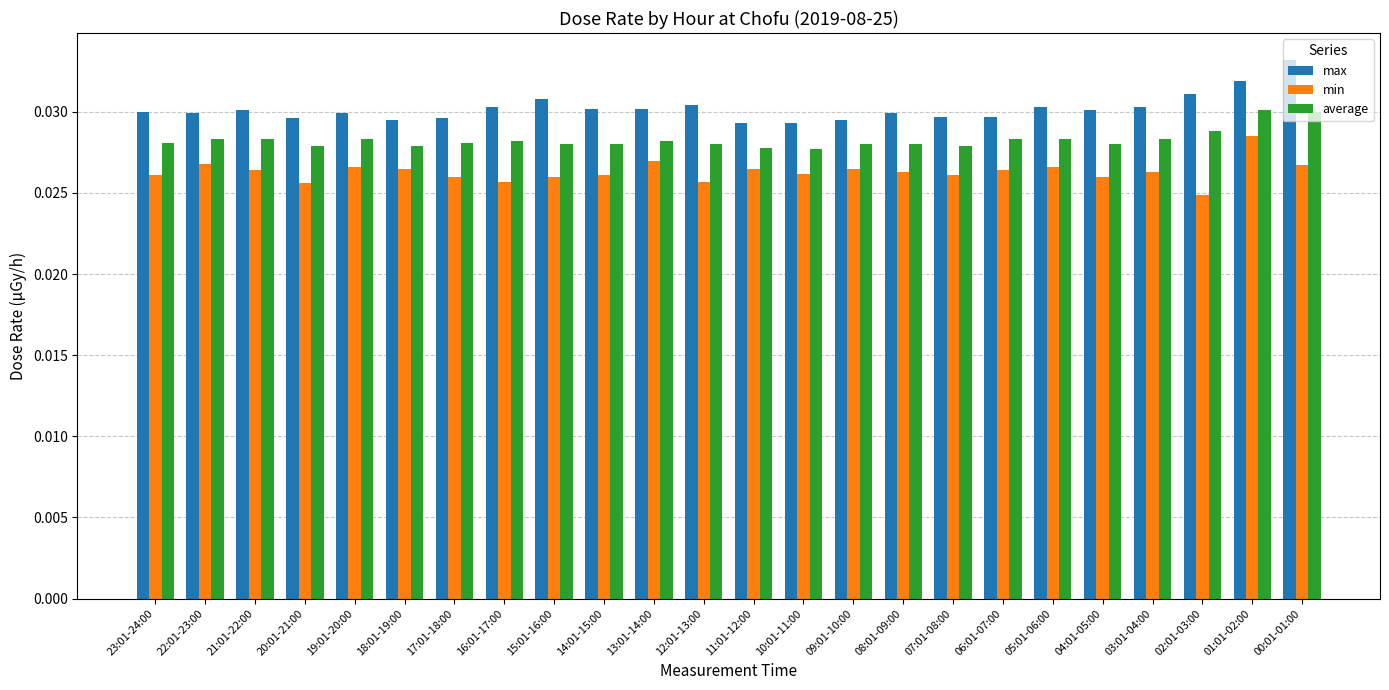

Count the average values in the range 0 to 1.

24